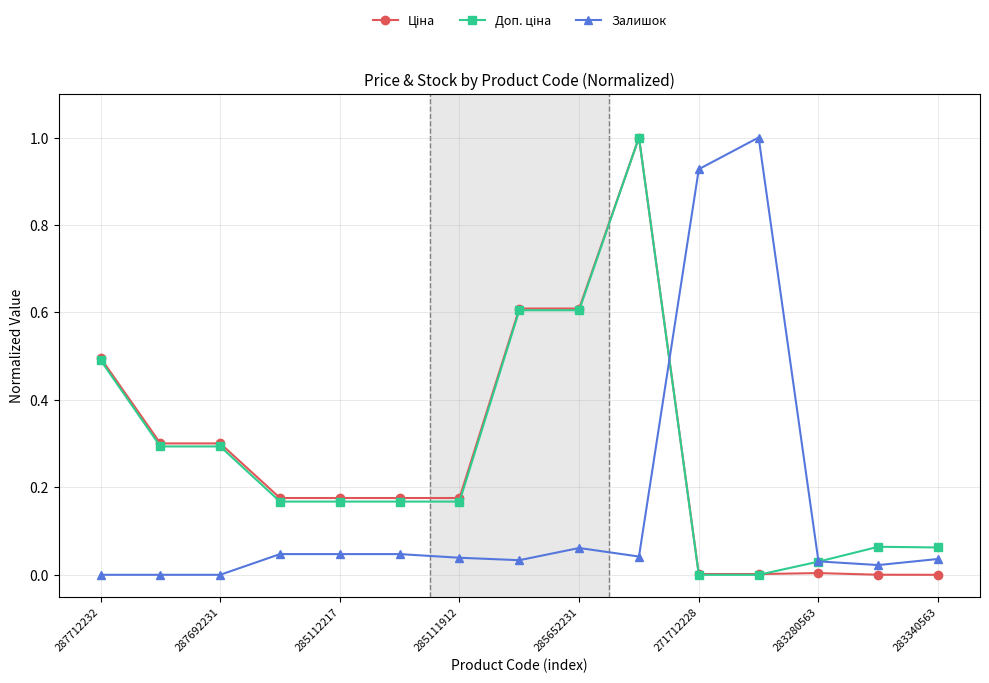

What is the highest value of the Залишок series?

1.0